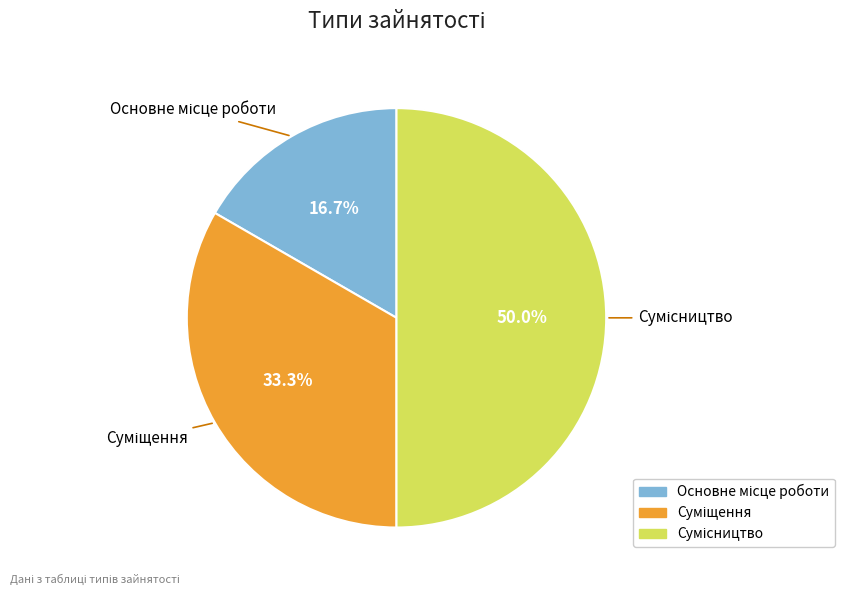

How many slices are in this pie chart?

3